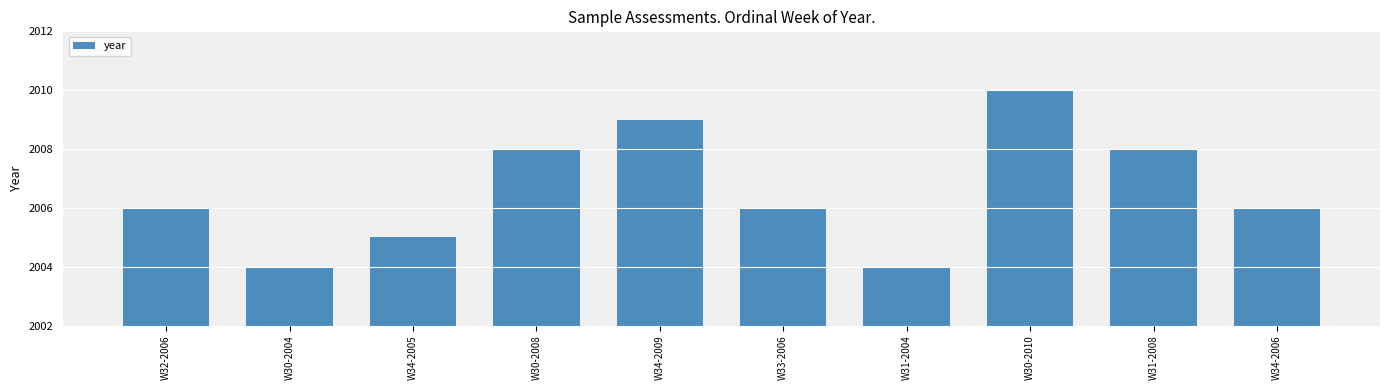

What position from the left is W30-2004?

2